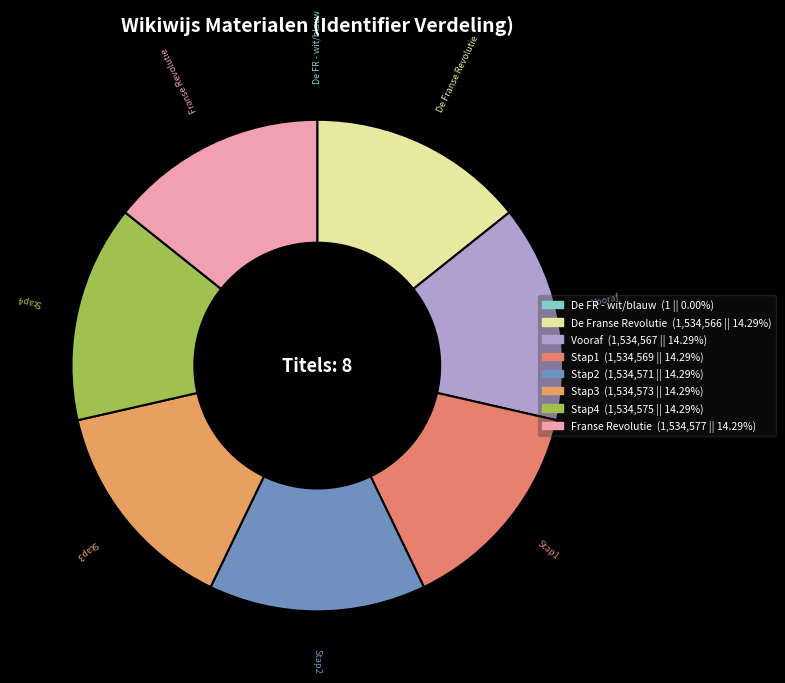

Rank the categories by value from lowest to highest.

De Franse Revolutie - wit en blauw, De Franse Revolutie, Vooraf, Stap1, Stap2, Stap3, Stap4, Franse Revolutie